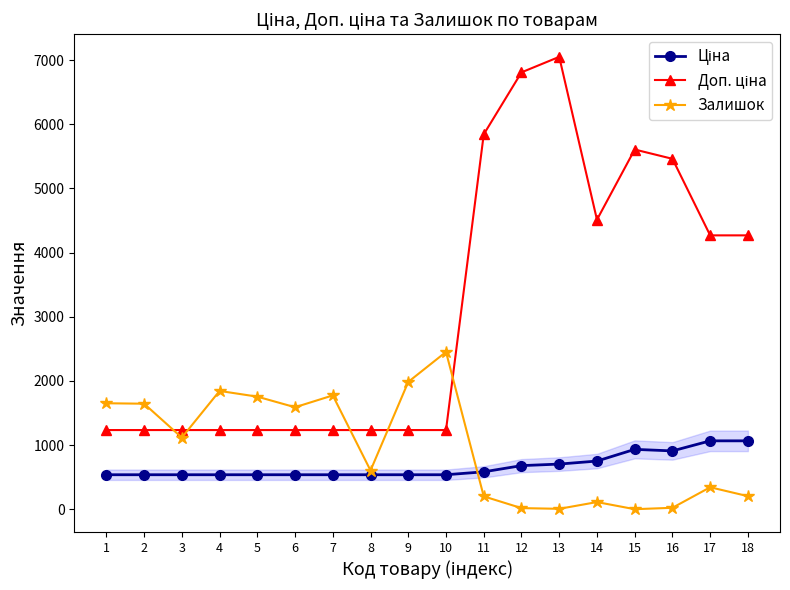

What is the highest value of the Залишок series?

2453.0